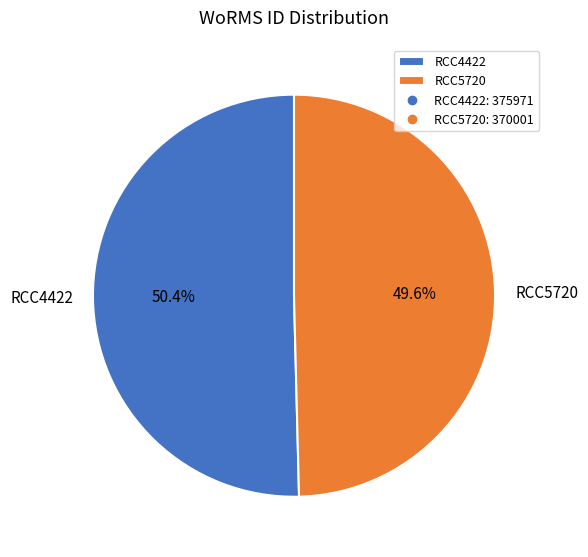

How many slices are in this pie chart?

2